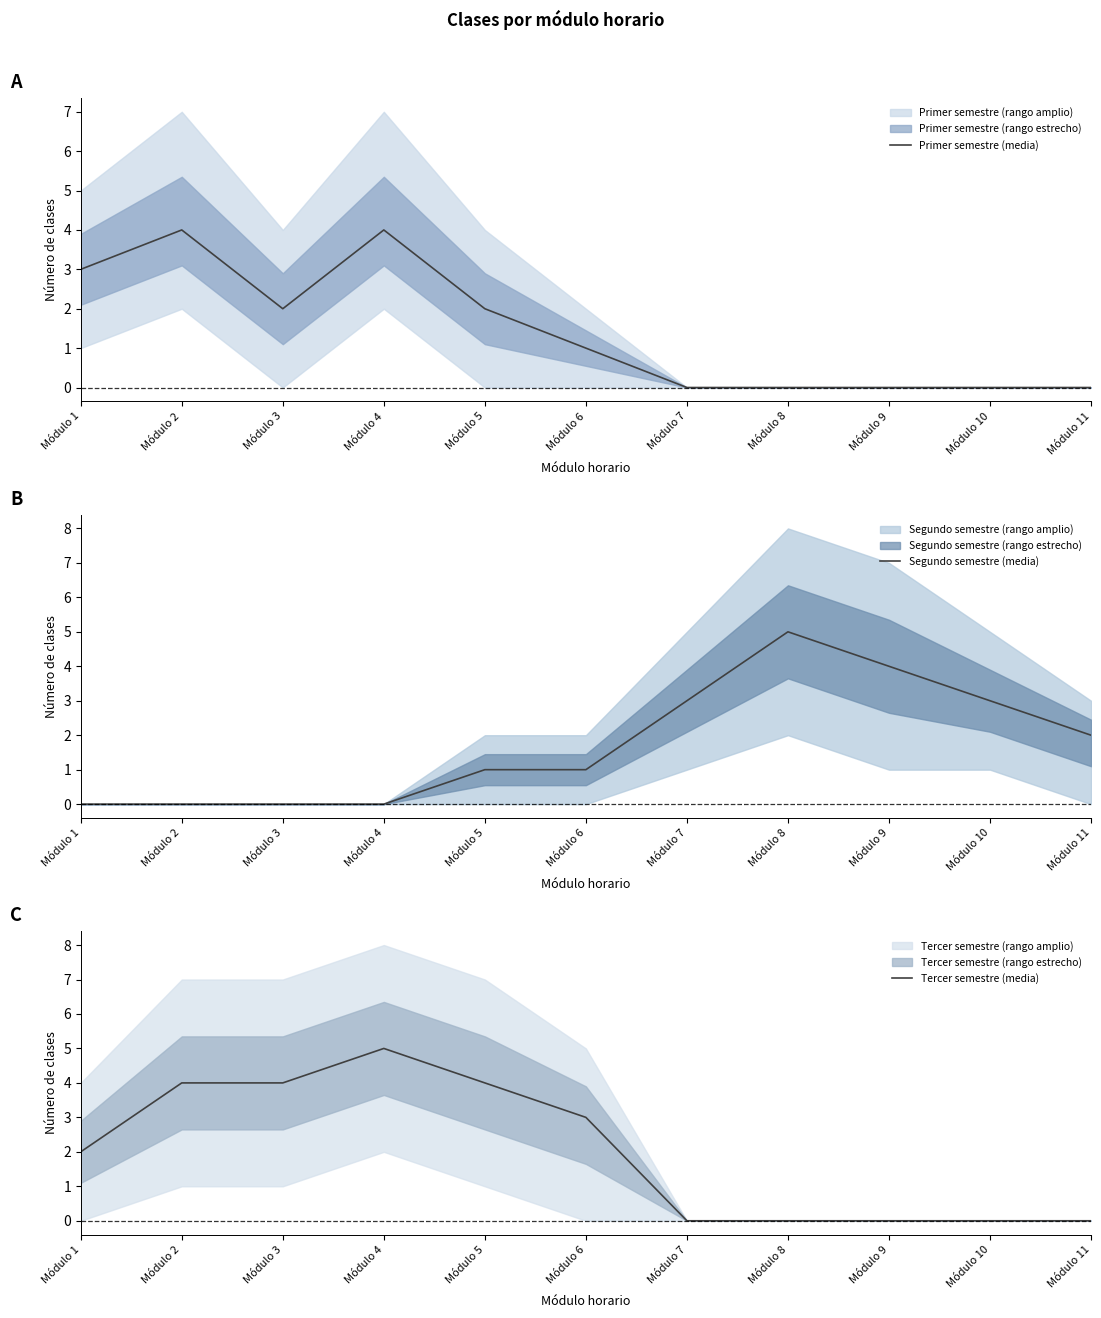

True or false: Primer semestre (media) and Segundo semestre (media) cross at least once.

False